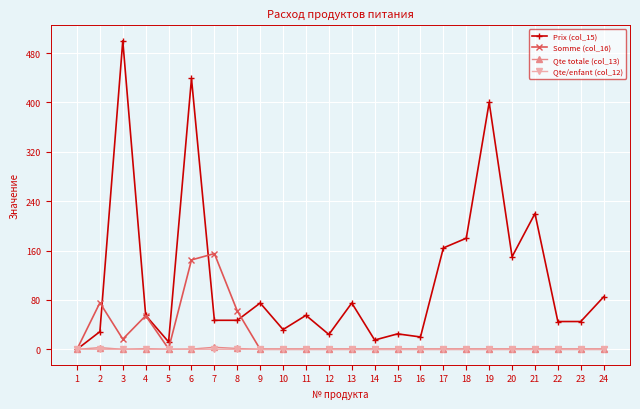

What is the difference between the maximum and minimum values in the Qte totale (col_13) series?

3.3